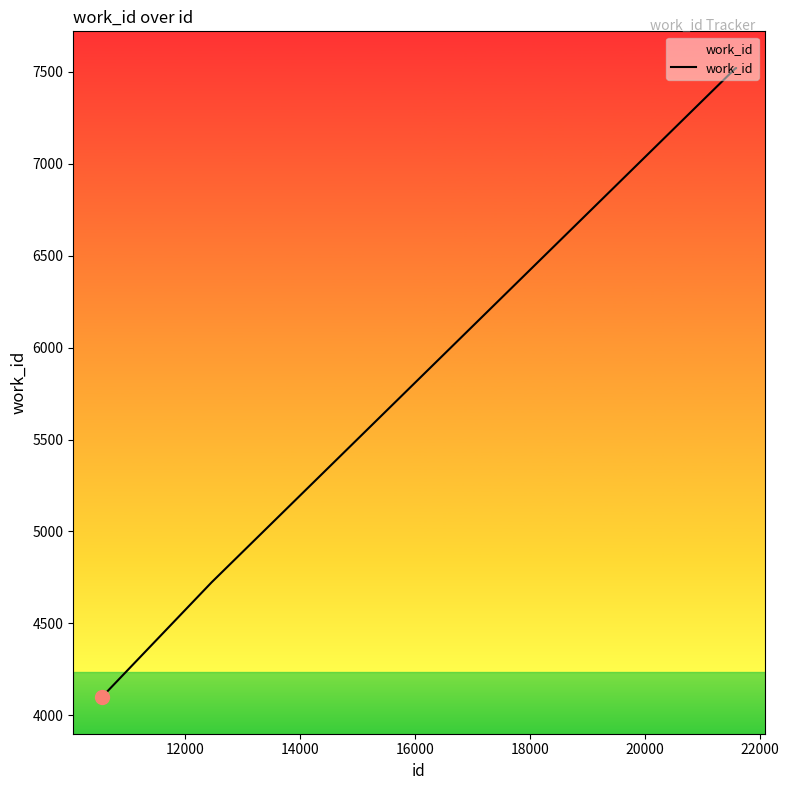

How many values are below 7520?

2